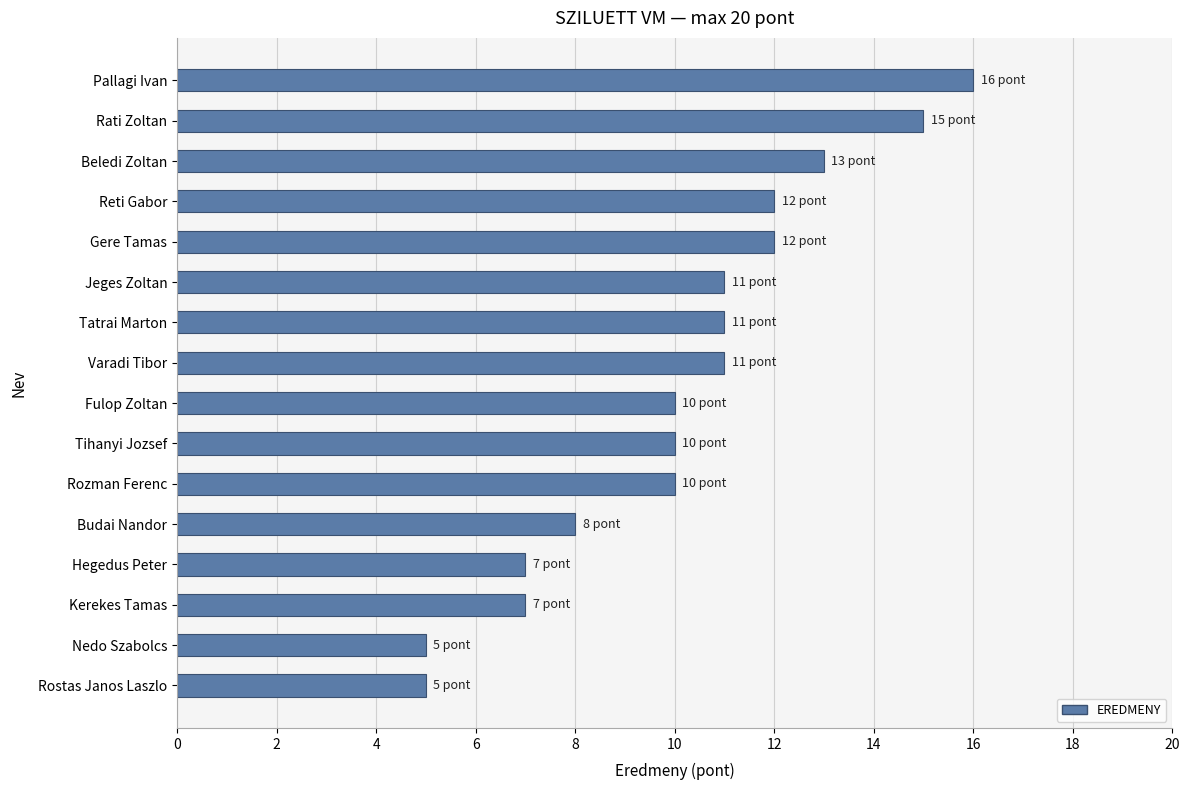

What is the label of the 14th bar from the bottom?

Beledi Zoltan